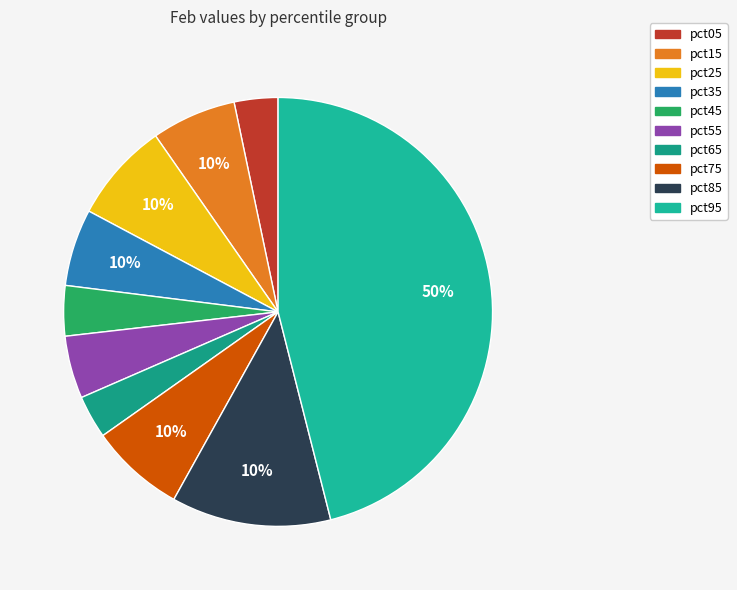

Which slice is the largest?

pct95